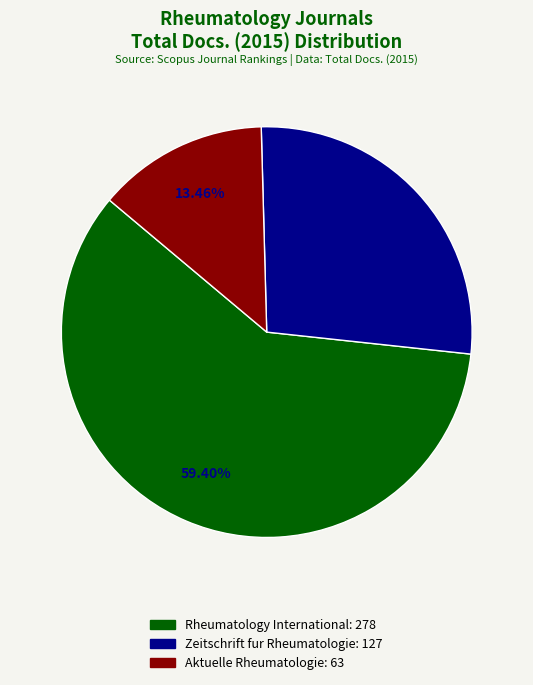

To the nearest percent, what is the average slice percentage?

33%